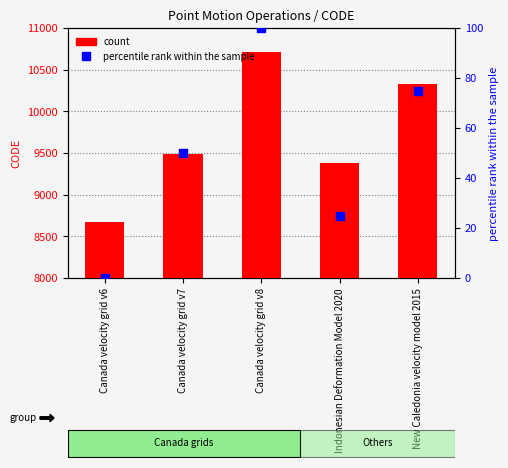

At how many categories does at least one series exceed 338?

5